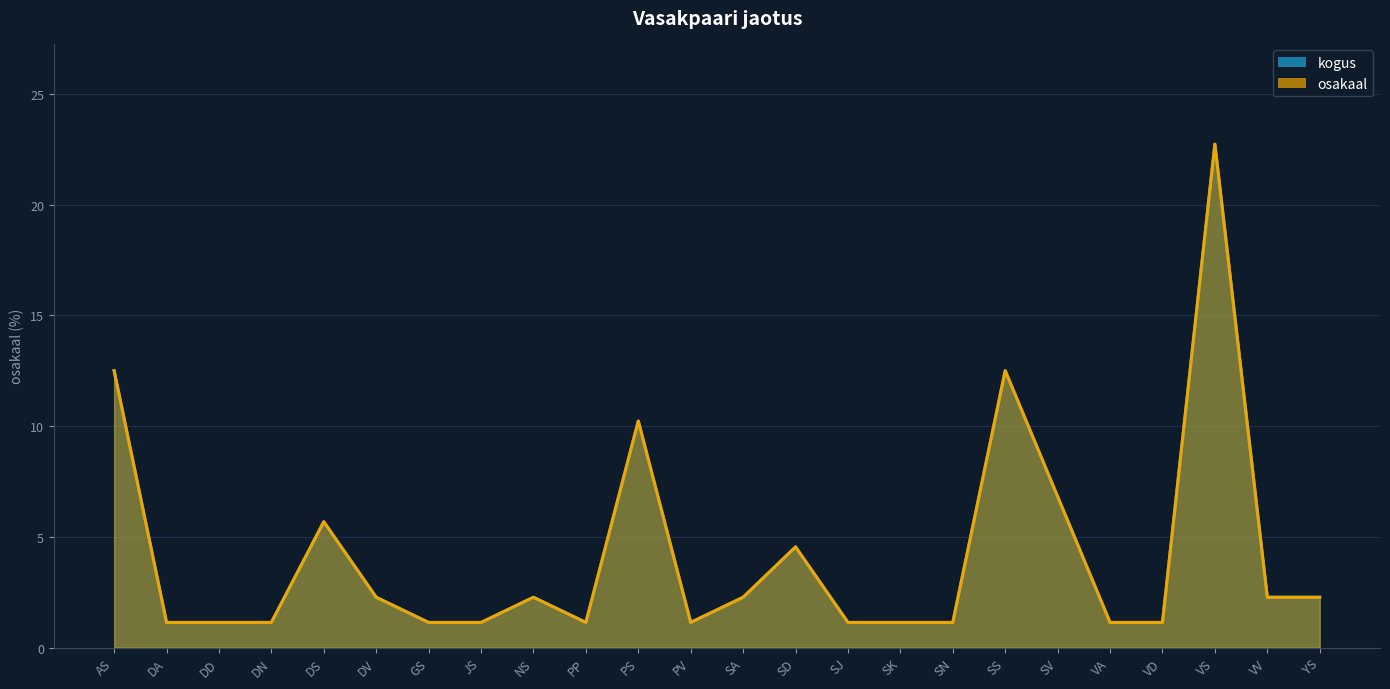

What position from the left is NS?

9